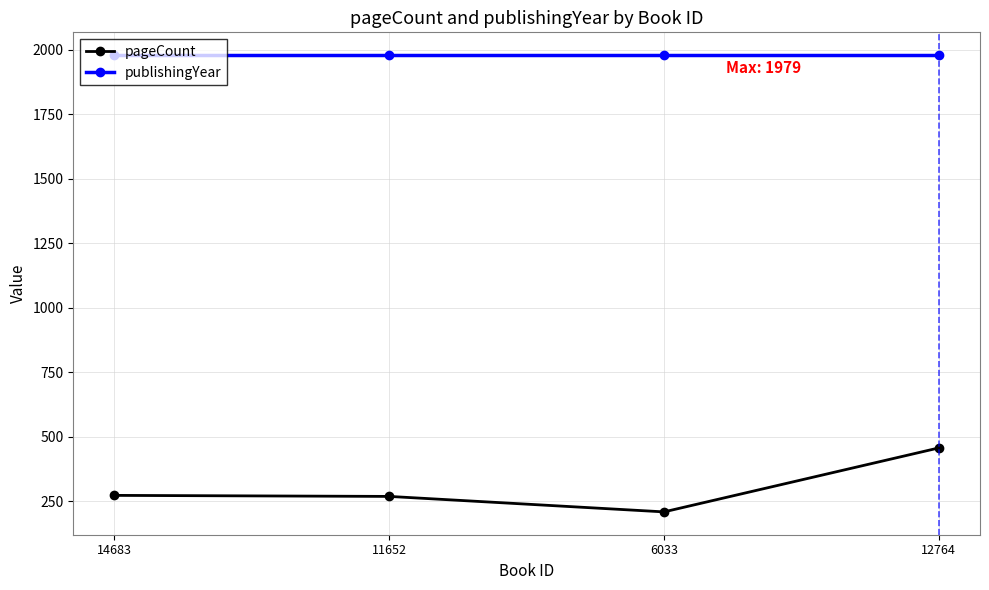

Count the number of data series in this chart.

2